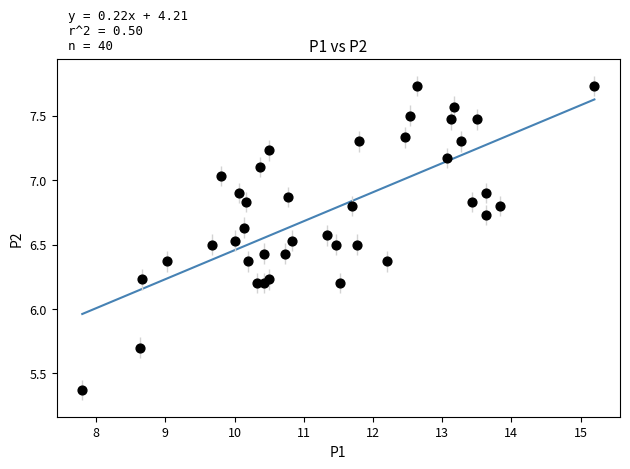

What is the range of X values (max minus min)?

7.4